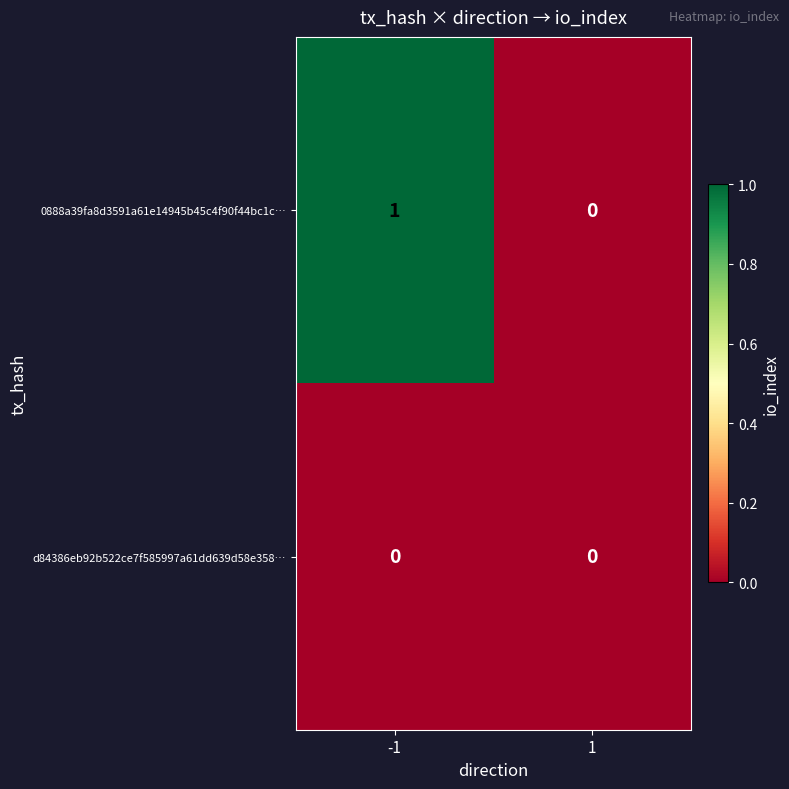

Which series has the largest total across all categories?

0888a39fa8d3591a61e14945b45c4f90f44bc1c…